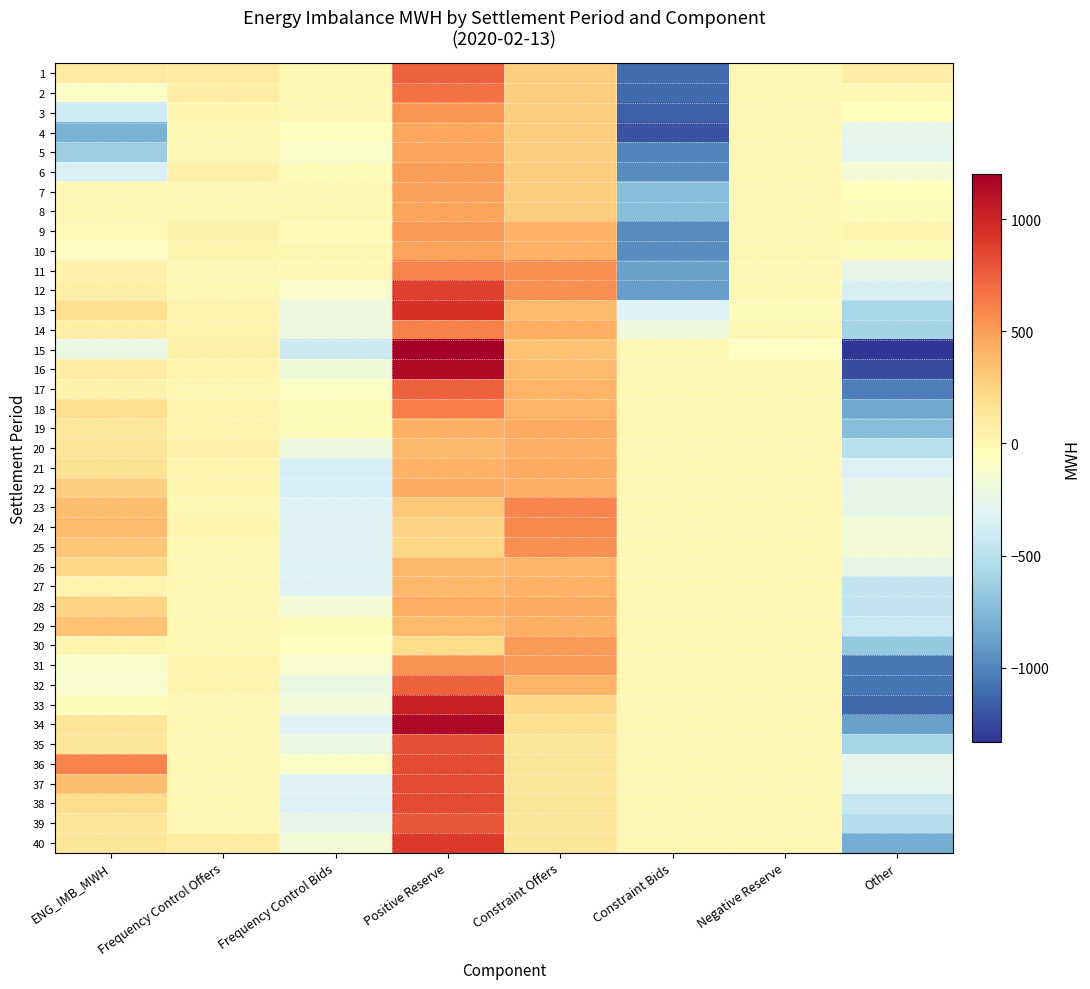

What is the smallest value displayed?

-1329.9